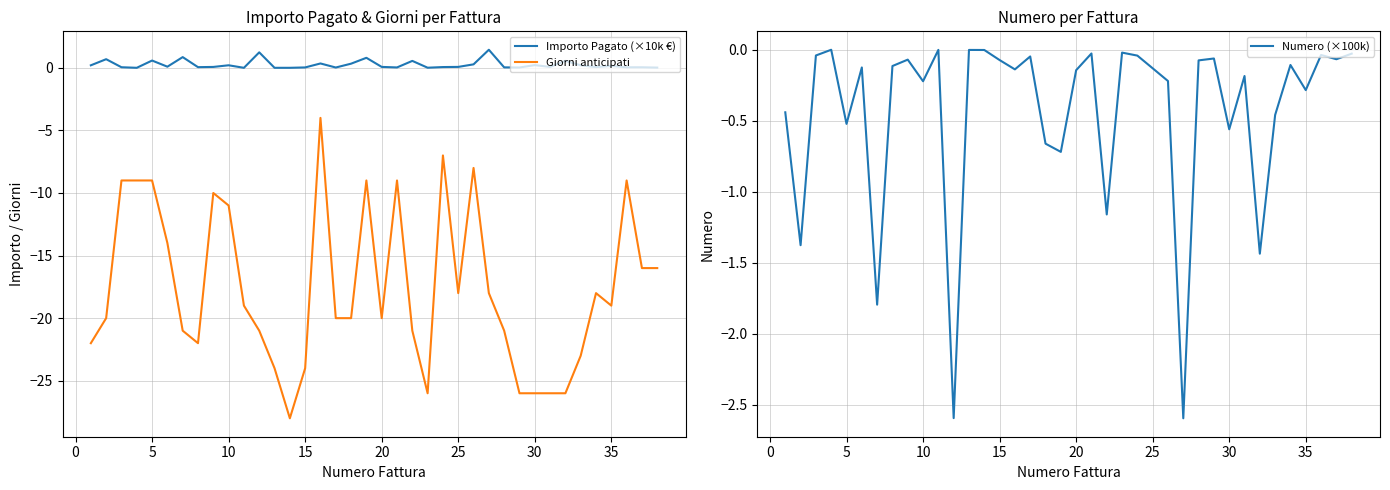

Reading right to left, list all the values displayed in this chart.

Importo Pagato (×10k €): 0.0	0.0	0.0	0.1	0.1	0.2	0.6	0.1	0.2	0.0	0.0	1.4	0.3	0.1	0.1	0.0	0.6	0.0	0.1	0.8	0.3	0.0	0.3	0.0	0.0	0.0	1.2	0.0	0.2	0.1	0.1	0.9	0.1	0.6	0.0	0.0	0.7	0.2
Giorni anticipati: -16.0	-16.0	-9.0	-19.0	-18.0	-23.0	-26.0	-26.0	-26.0	-26.0	-21.0	-18.0	-8.0	-18.0	-7.0	-26.0	-21.0	-9.0	-20.0	-9.0	-20.0	-20.0	-4.0	-24.0	-28.0	-24.0	-21.0	-19.0	-11.0	-10.0	-22.0	-21.0	-14.0	-9.0	-9.0	-9.0	-20.0	-22.0
Numero (×100k): -0.0	-0.1	-0.0	-0.3	-0.1	-0.5	-1.4	-0.2	-0.6	-0.1	-0.1	-2.6	-0.2	-0.1	-0.0	-0.0	-1.2	-0.0	-0.1	-0.7	-0.7	-0.0	-0.1	-0.1	-0.0	-0.0	-2.6	-0.0	-0.2	-0.1	-0.1	-1.8	-0.1	-0.5	-0.0	-0.0	-1.4	-0.4